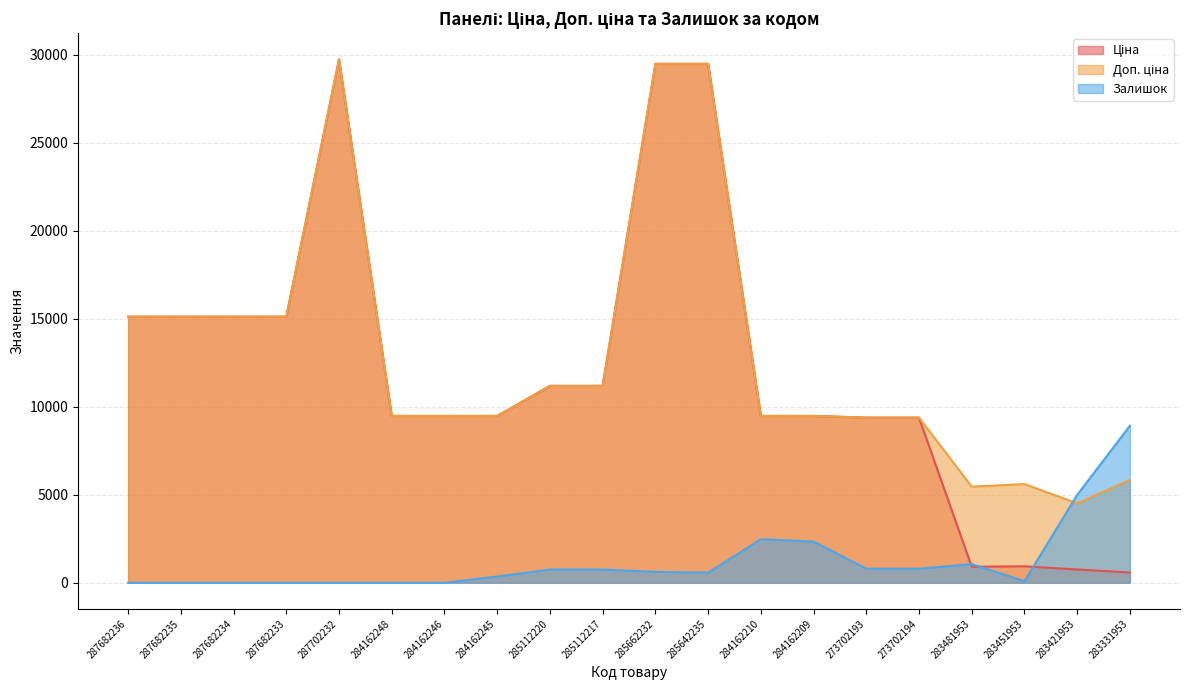

Where do Залишок and Ціна first cross each other?

273702194 and 283481953